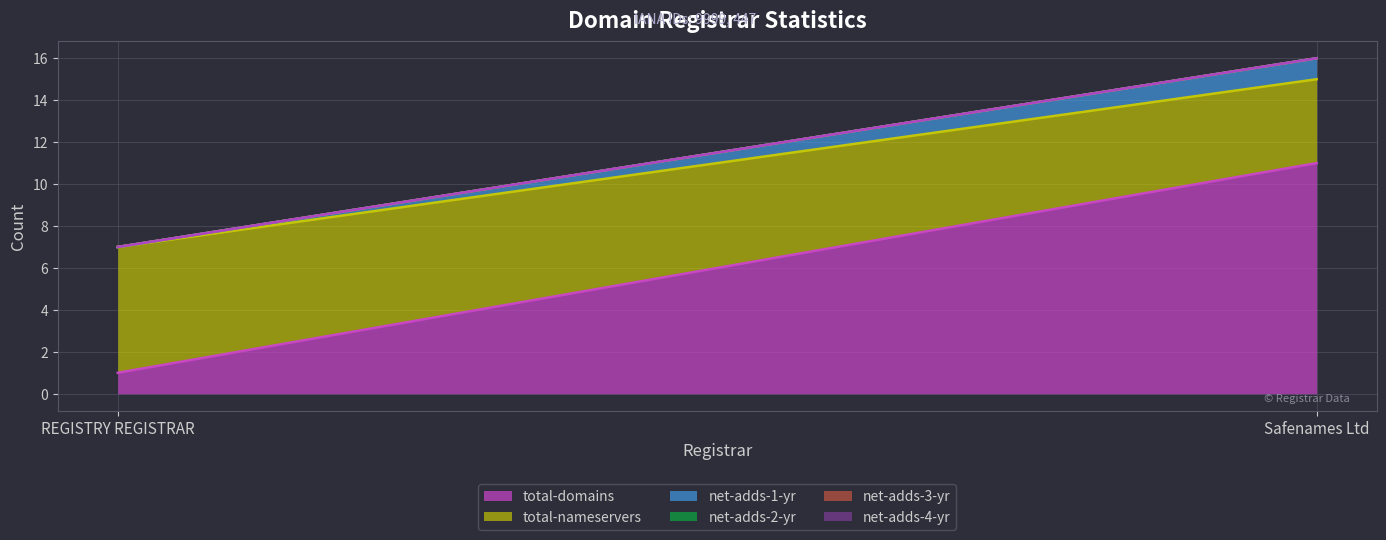

At how many categories does at least one series exceed 3?

2